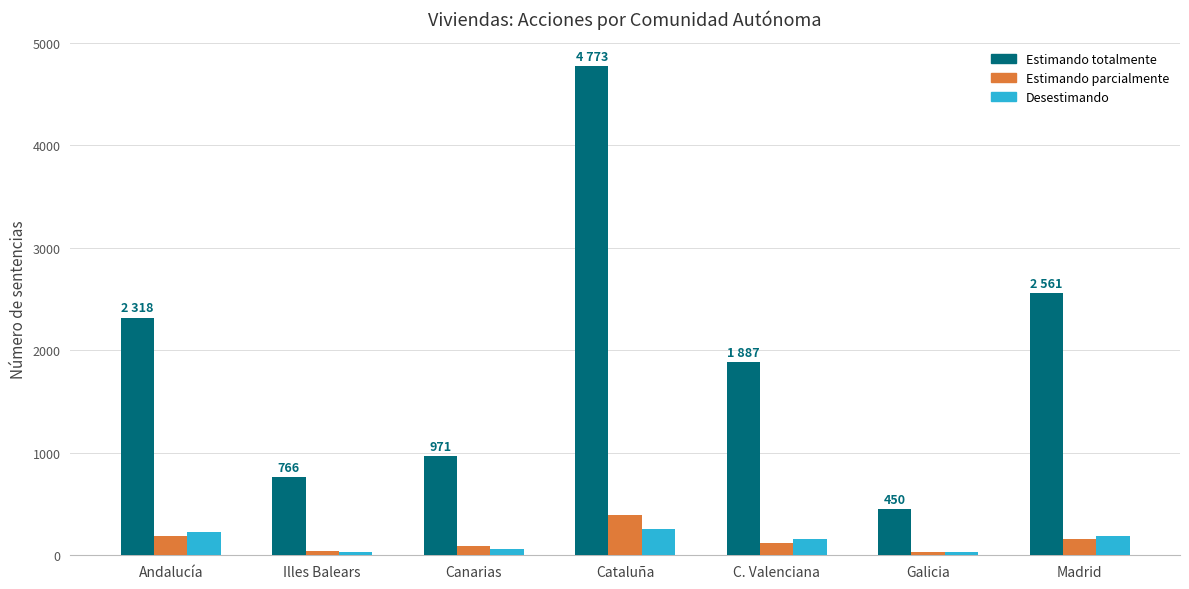

The Estimando totalmente series shows 4773 at Cataluña. True or false?

True